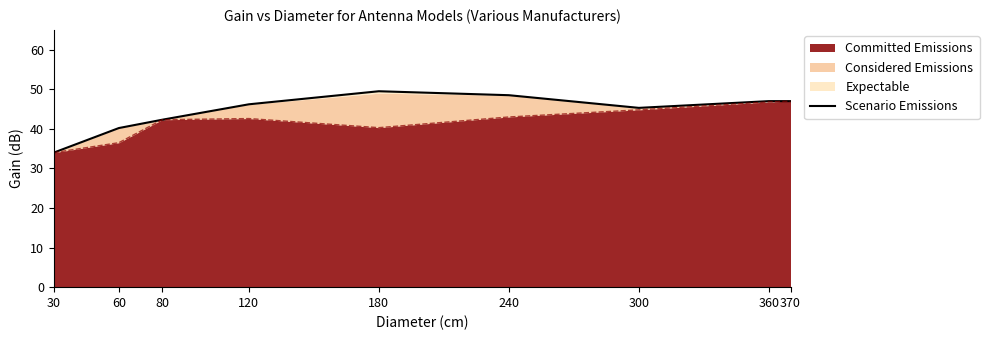

Where is the first local minimum?

300